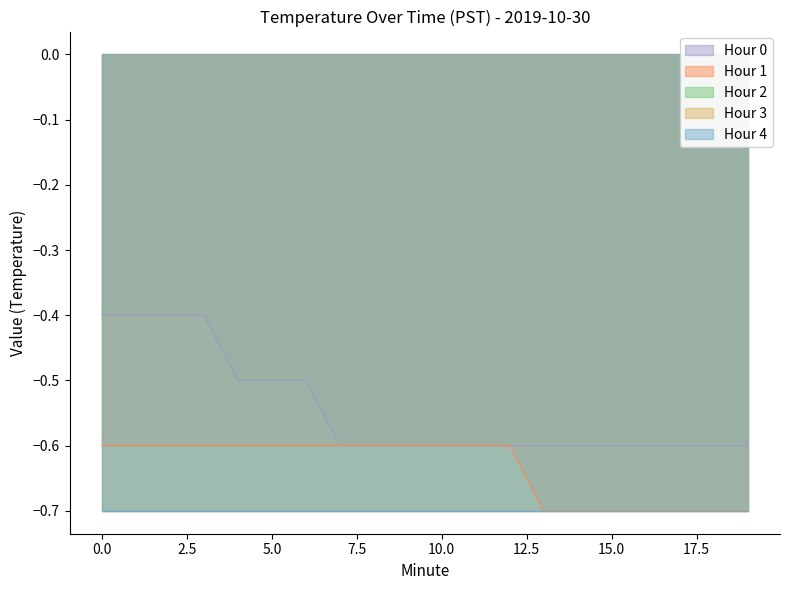

What is the value of the Hour 0 point at the 19th from the left?

-0.6